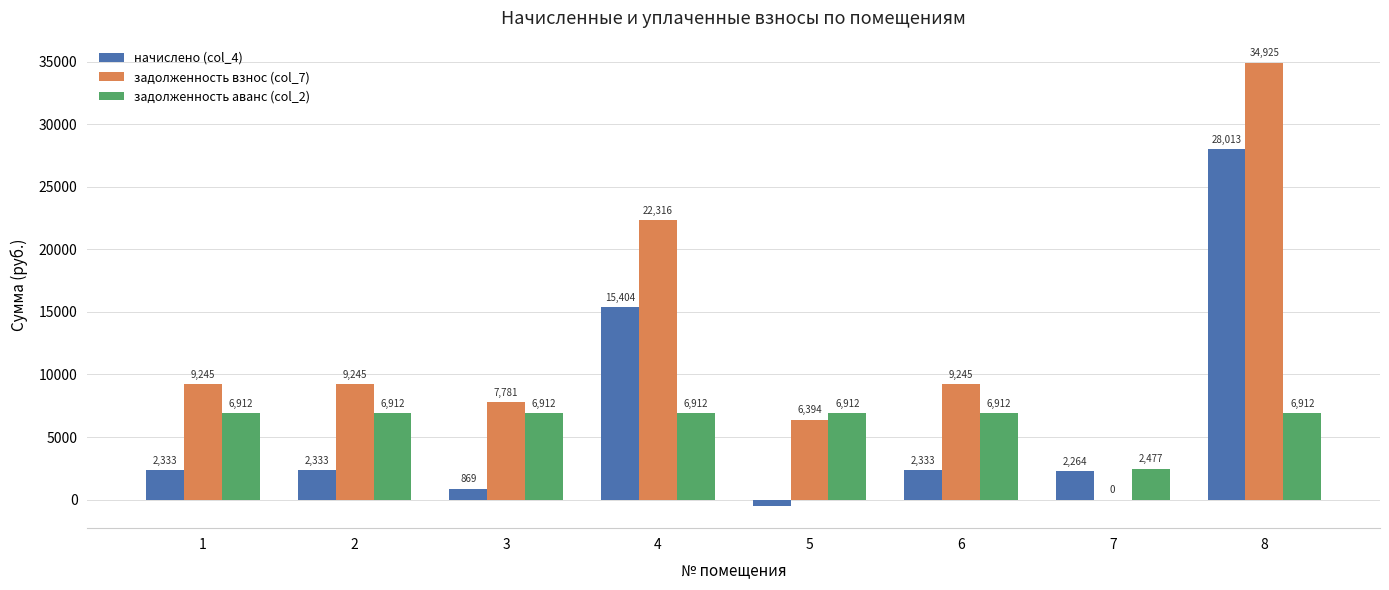

At which category is the sum across all series the highest?

8